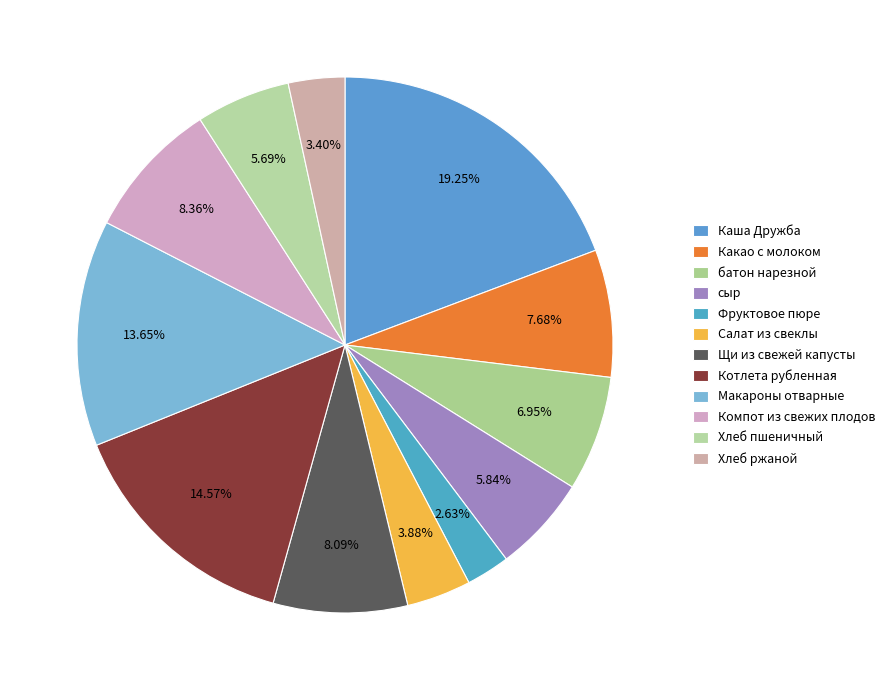

Is the sum of Хлеб пшеничный and Щи из свежей капусты greater than half?

No